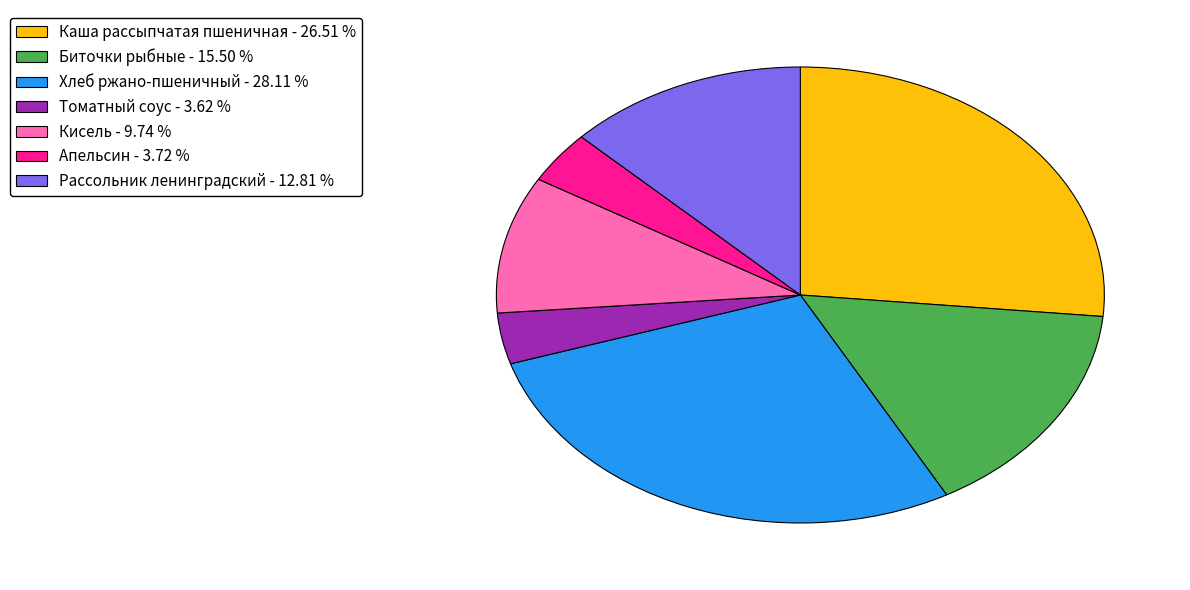

Do Биточки рыбные - 15.50 % and Кисель - 9.74 % together represent more than half of the pie?

No